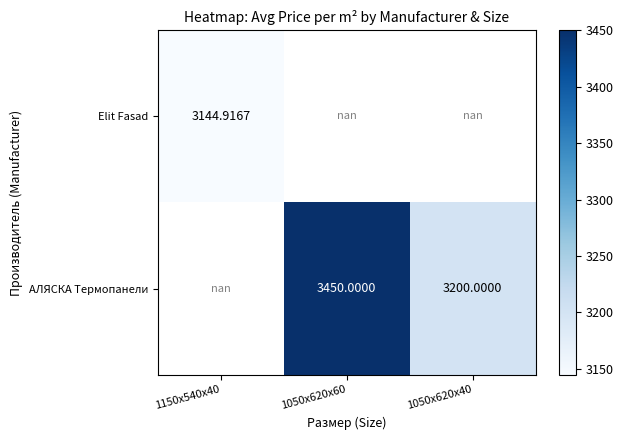

Is the value of АЛЯСКА Термопанели at 1050x620x60 greater than the value of Elit Fasad at 1150x540x40?

Yes